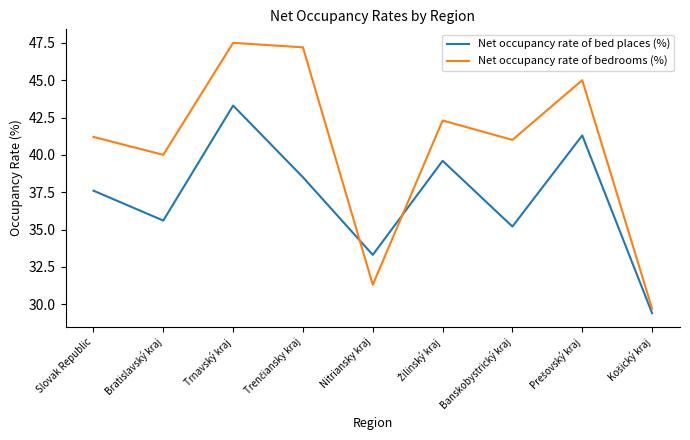

At which category is the sum across all series the highest?

Trnavský kraj